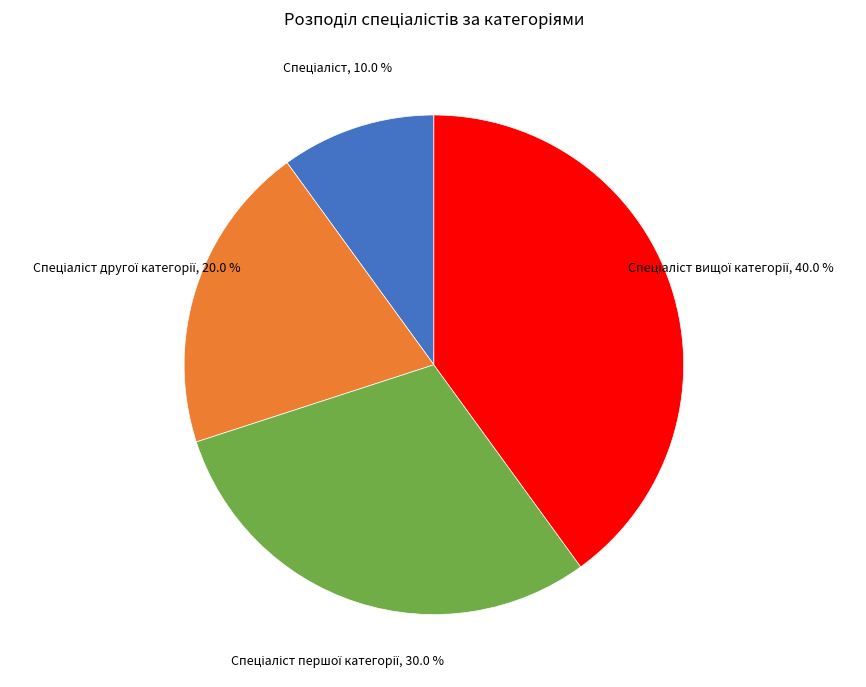

Is there any slice that represents more than half of the pie?

No